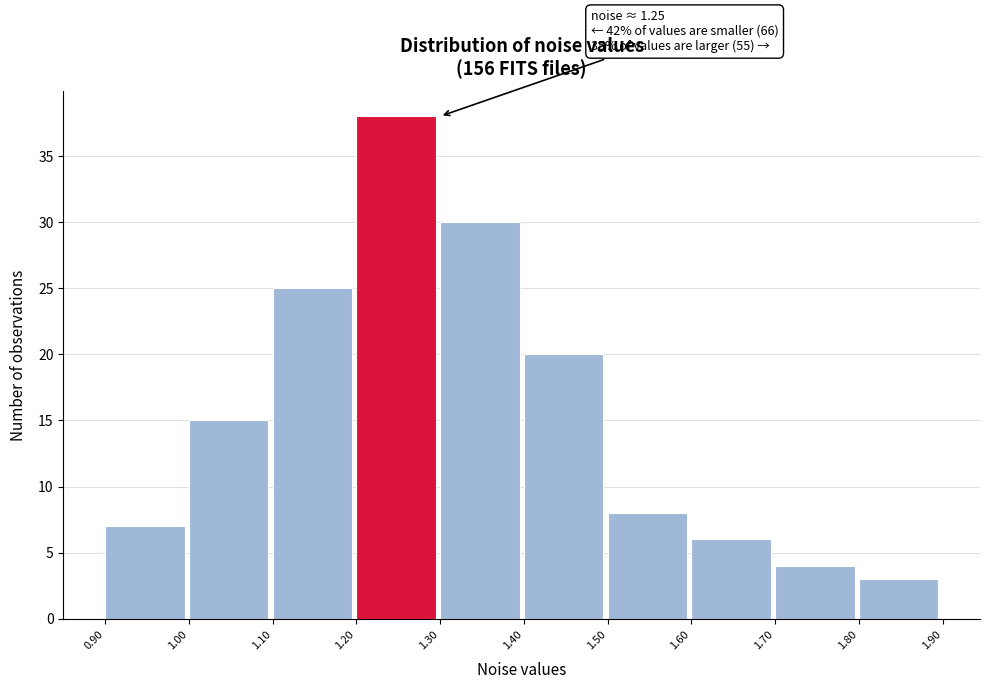

Over which range of the x-axis is the bar tallest?

1.20 to 1.30